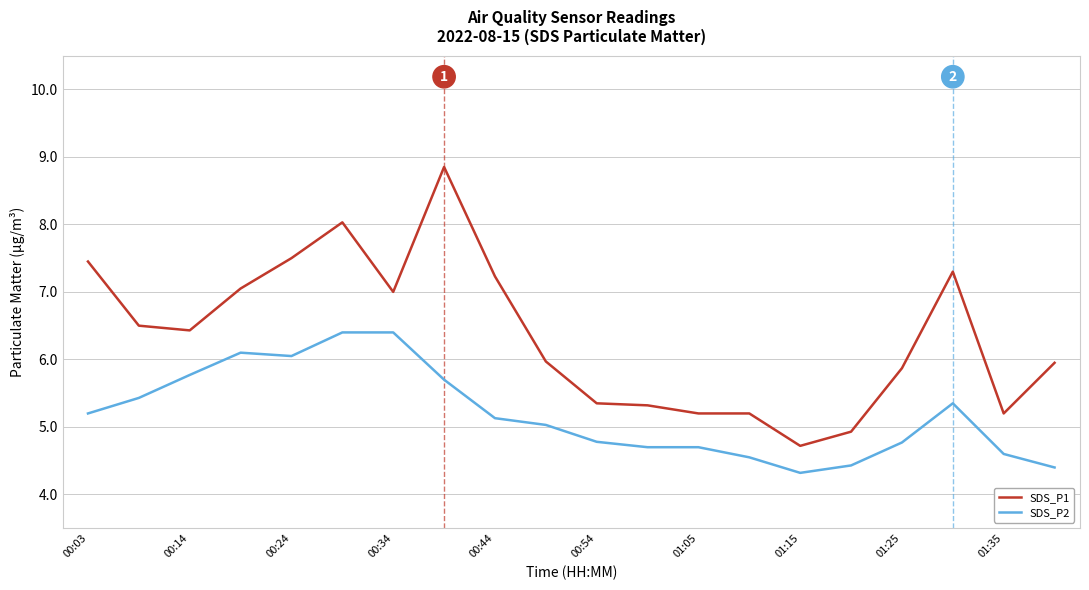

List the series in order of their overall mean, lowest first.

SDS_P2, SDS_P1